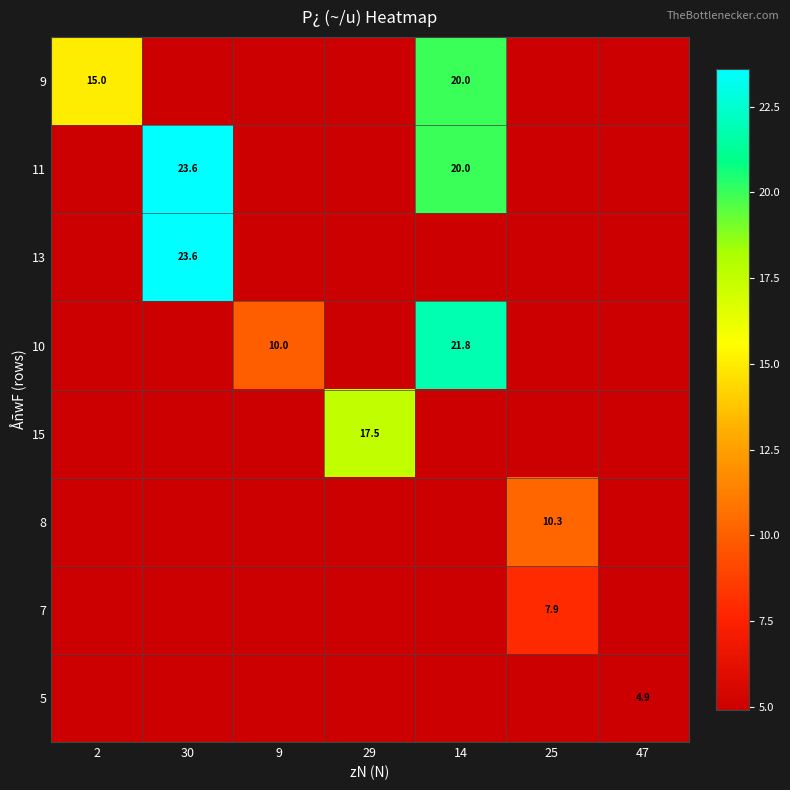

Is it true that 7 equals 7.9 at 25?

True